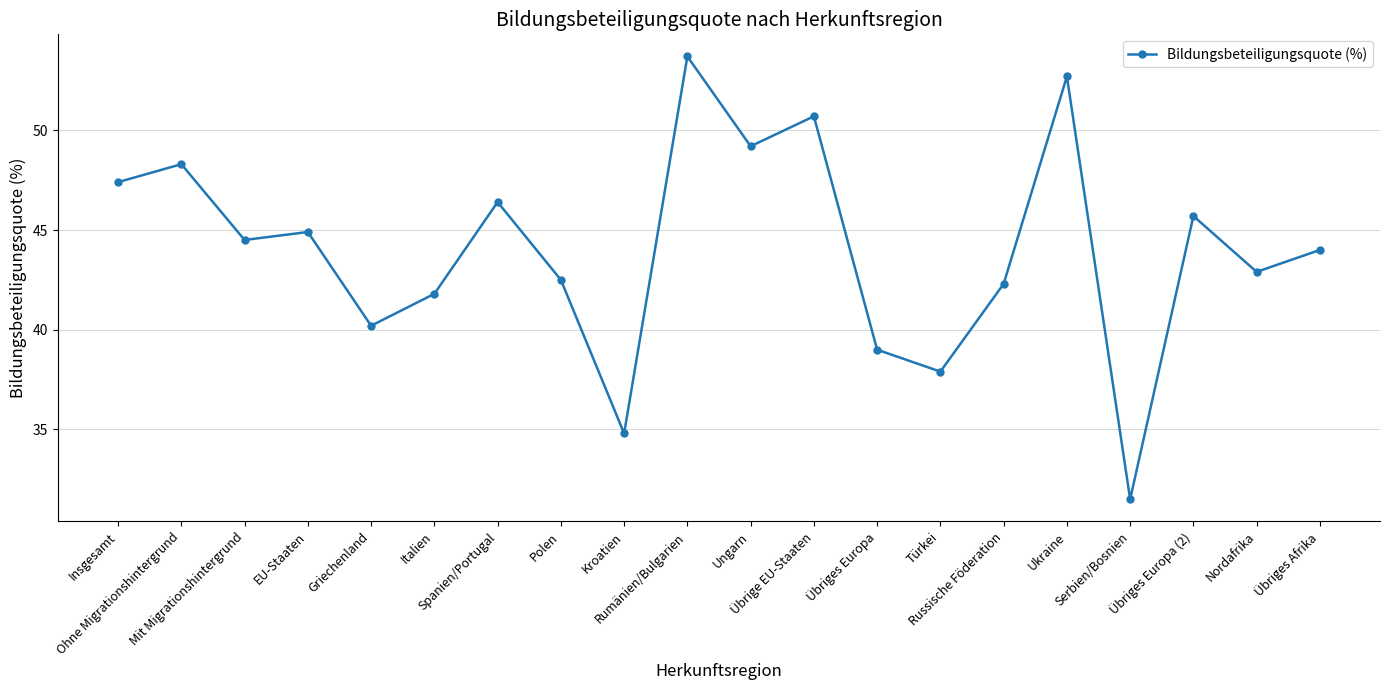

The value at Übriges Europa (2) is 11.3. True or false?

False